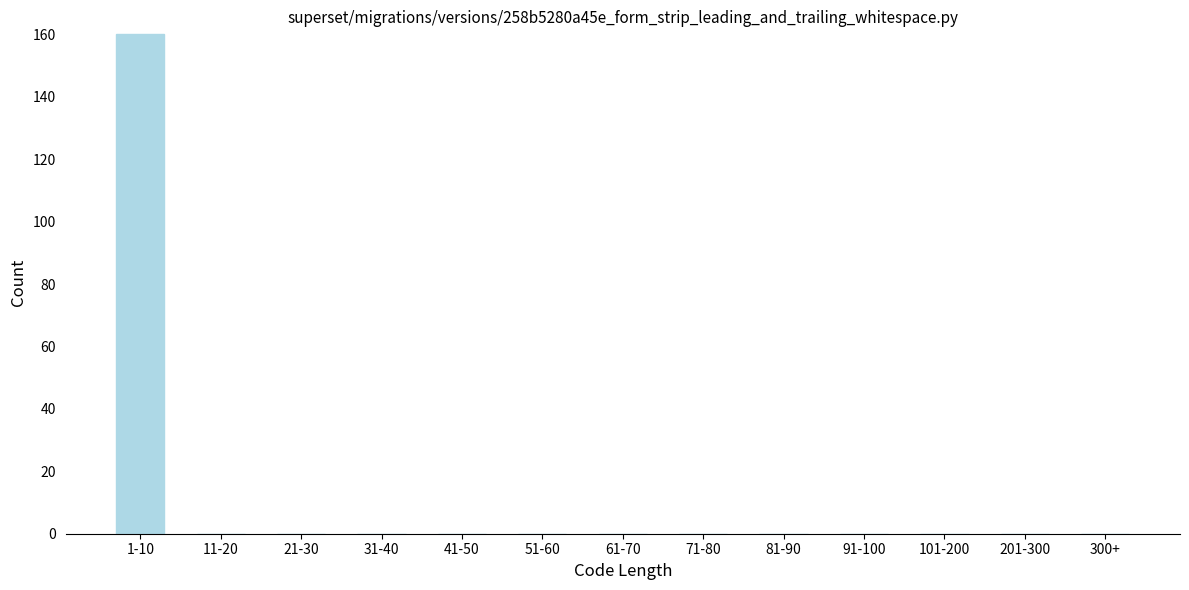

At which category does the chart reach its peak across all series?

1-10